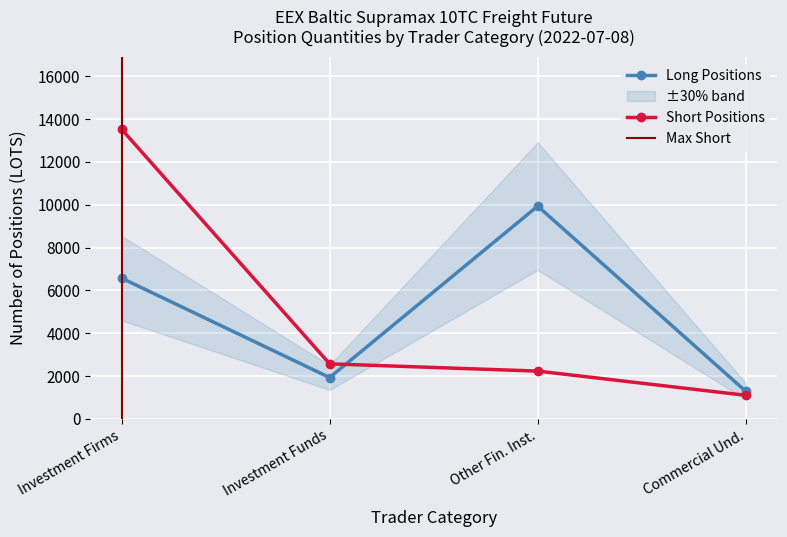

How many distinct data groups are displayed?

4